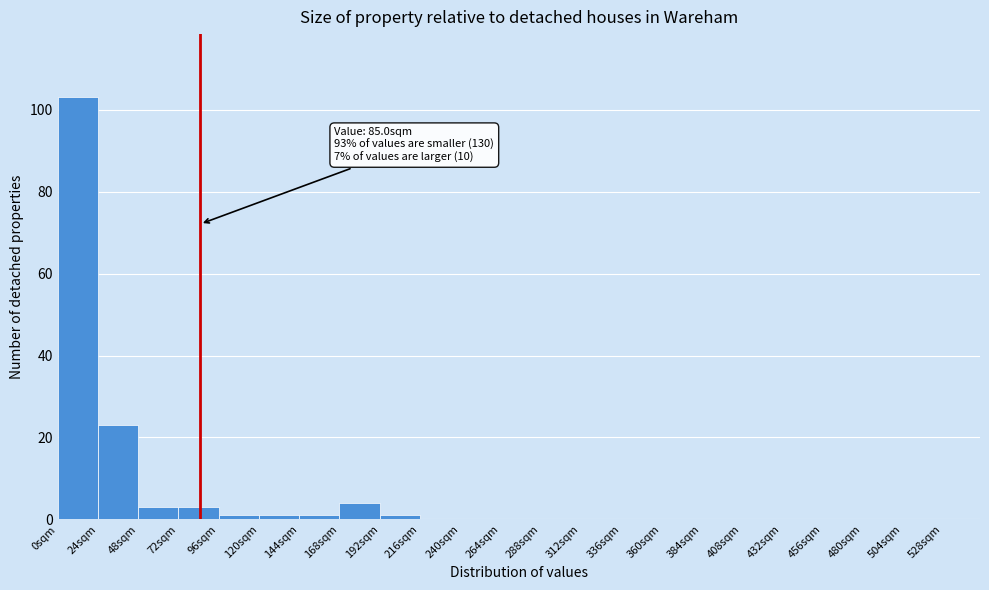

Over which range of the x-axis is the bar tallest?

0 to 24